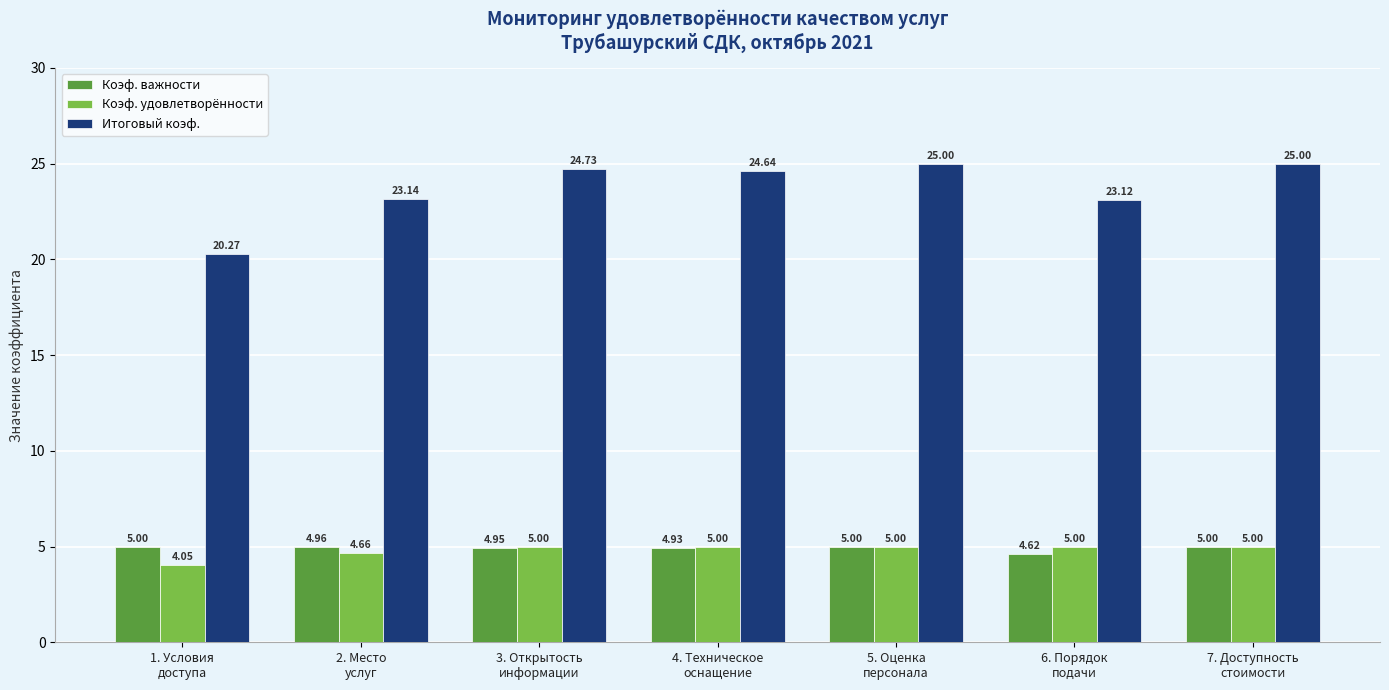

Where is Итоговый коэф. nearest to the value 22?

6. Порядок
подачи